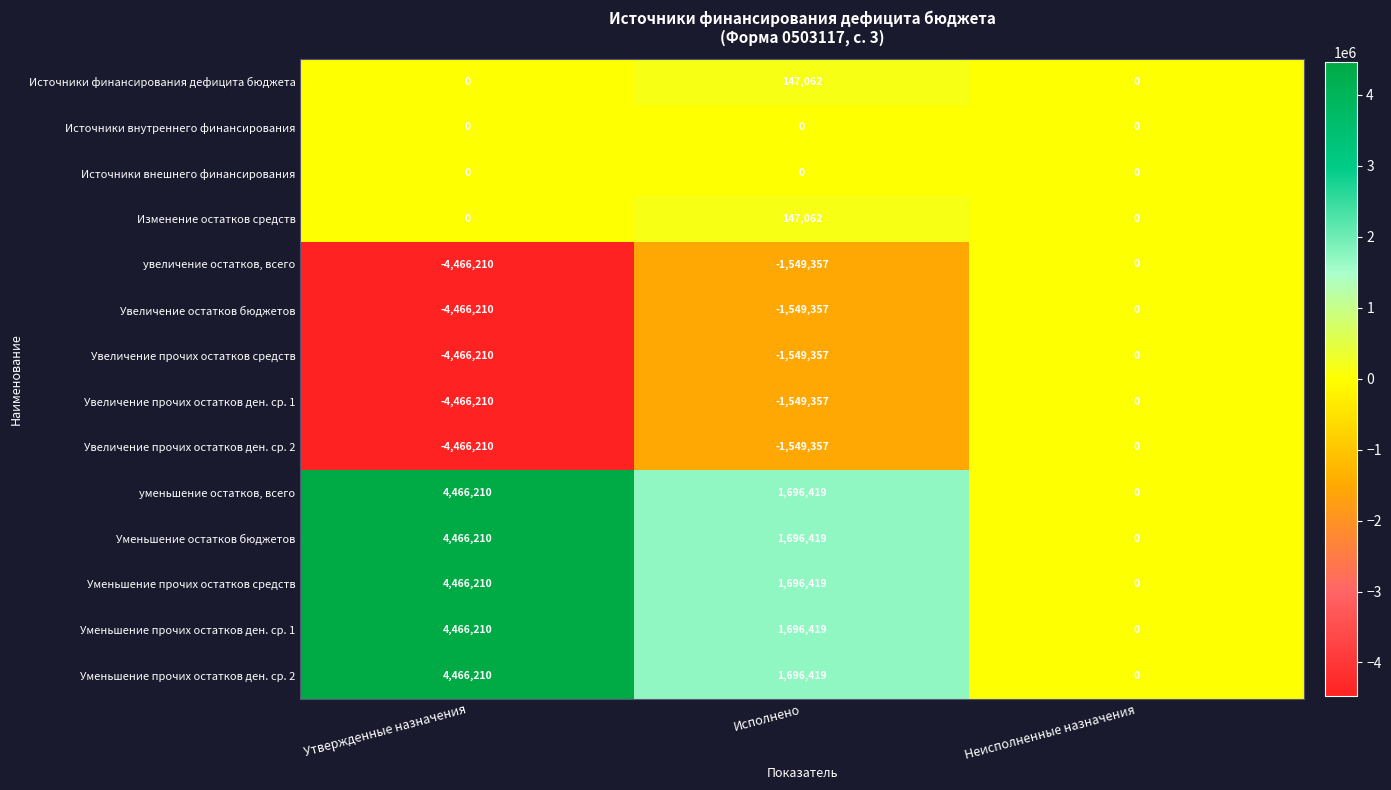

At which label is Уменьшение прочих остатков ден. ср. 2 closest to 2233105?

Исполнено